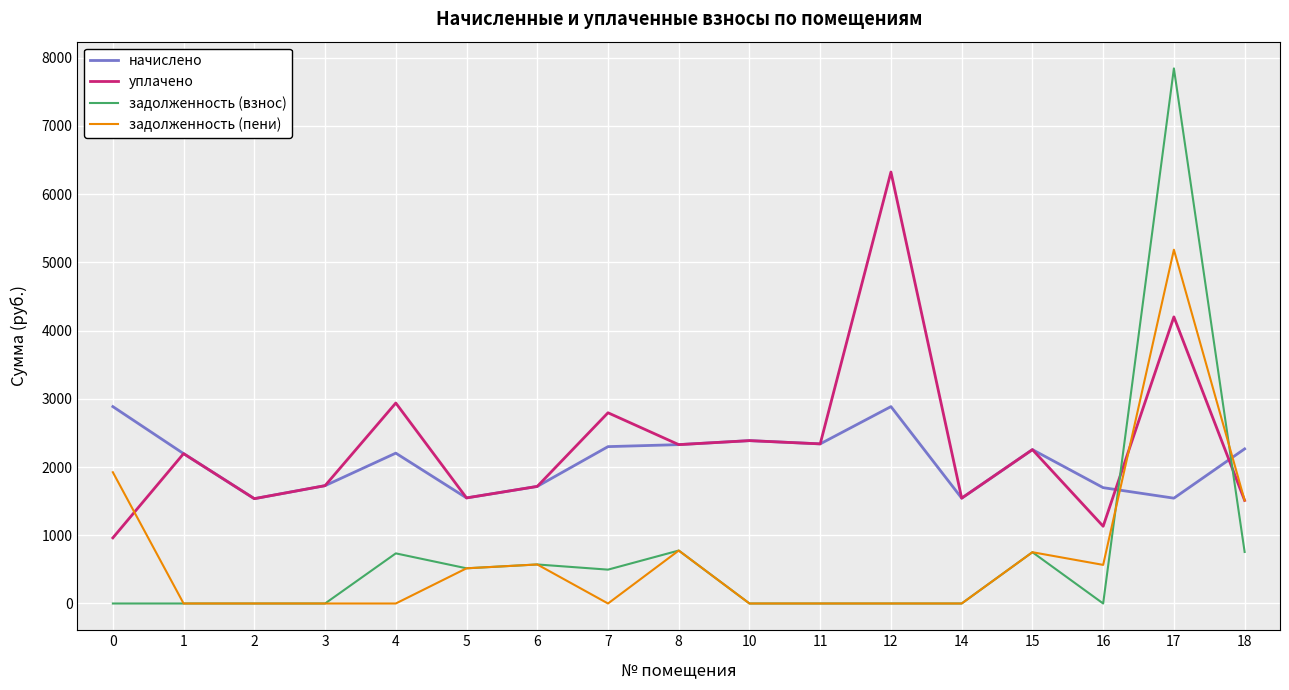

How many values in the уплачено series exceed 2195?

9